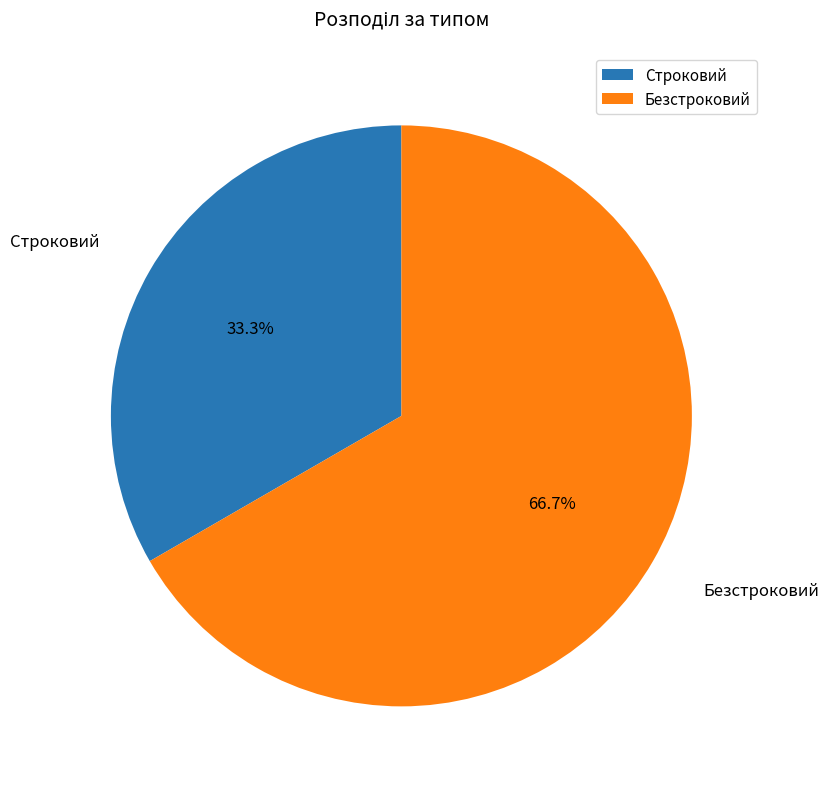

Rank the categories by value from lowest to highest.

Строковий, Безстроковий